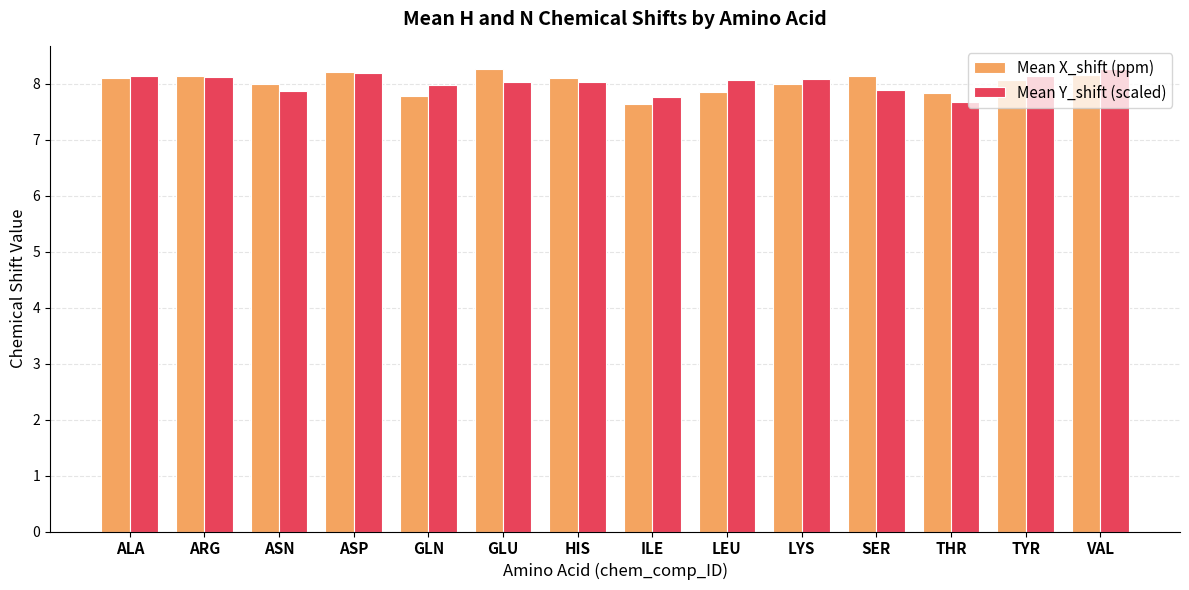

What is the total value across all series at LEU?

15.9